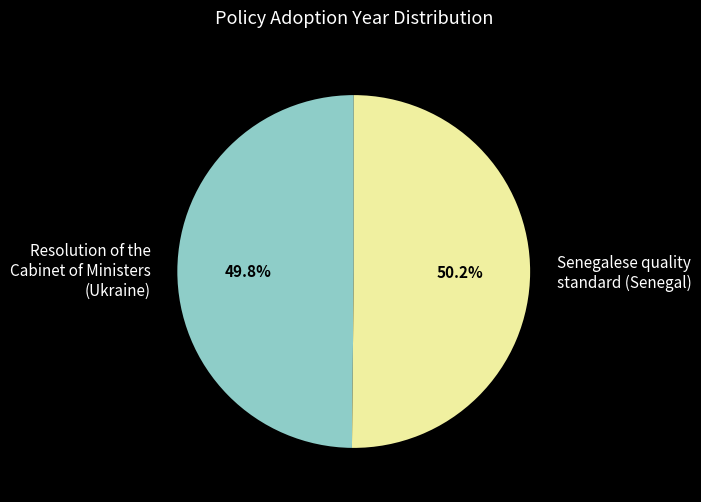

To the nearest percent, what portion does Resolution of the Cabinet of Ministers (Ukraine) represent?

50%